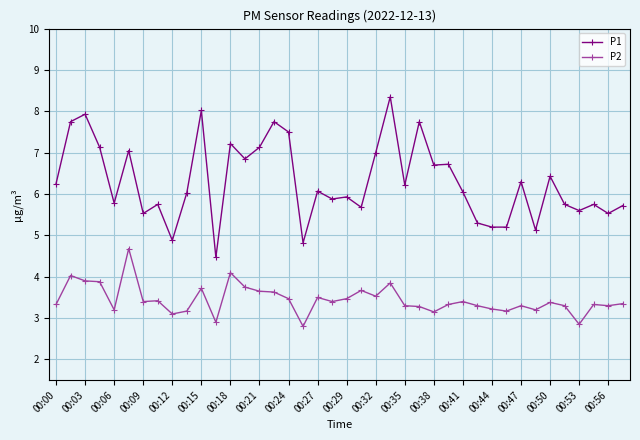

What is the value of the P1 point at the 10th from the left?

6.0